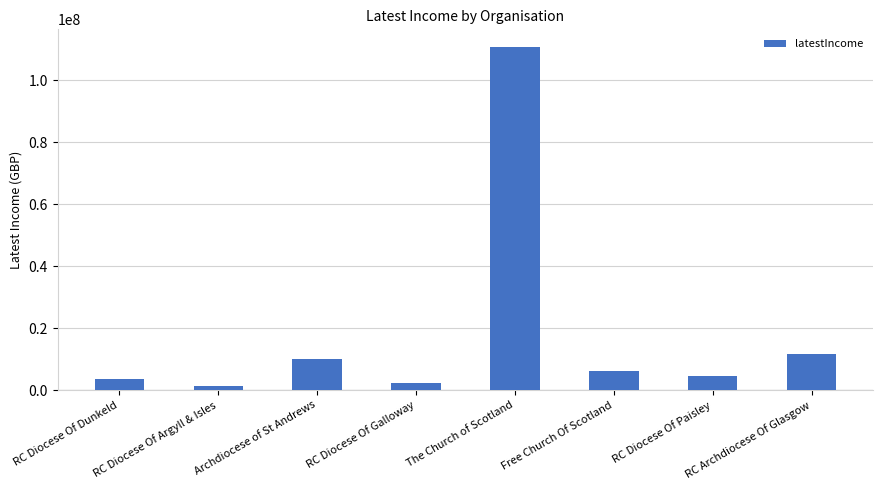

What is the change in value from Free Church Of Scotland to RC Archdiocese Of Glasgow?

+5301659